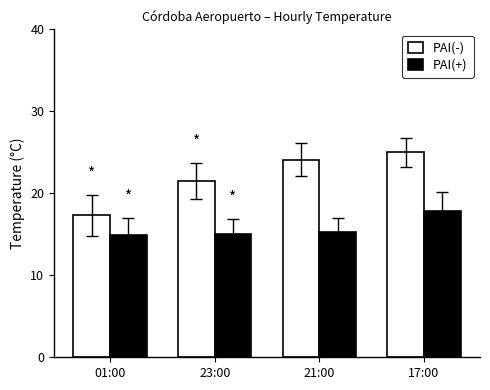

What is the average value of the PAI(-) series?

22.0